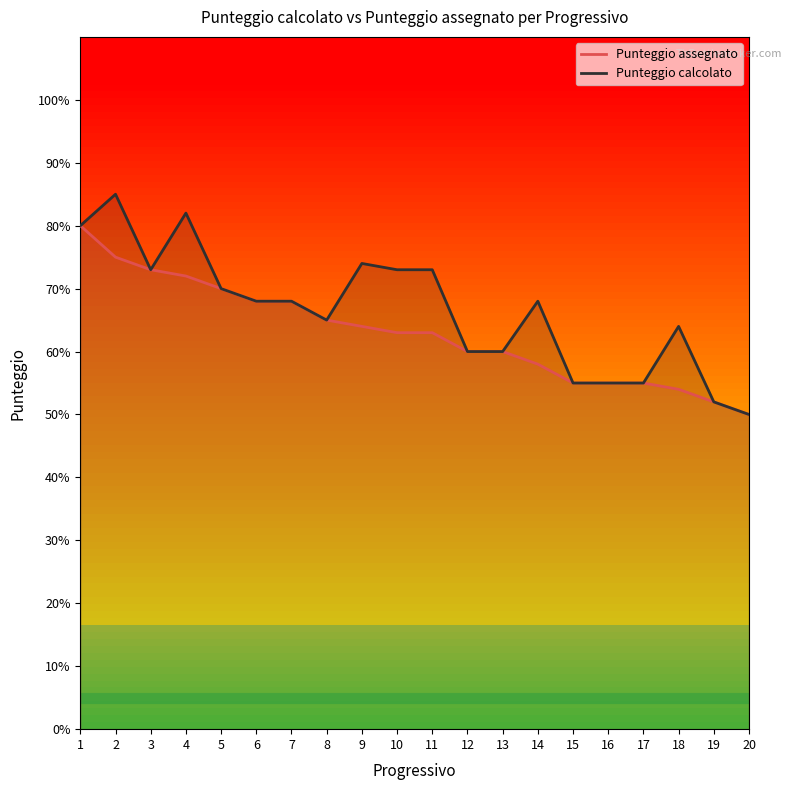

How many values in the Punteggio assegnato series are below 63?

9